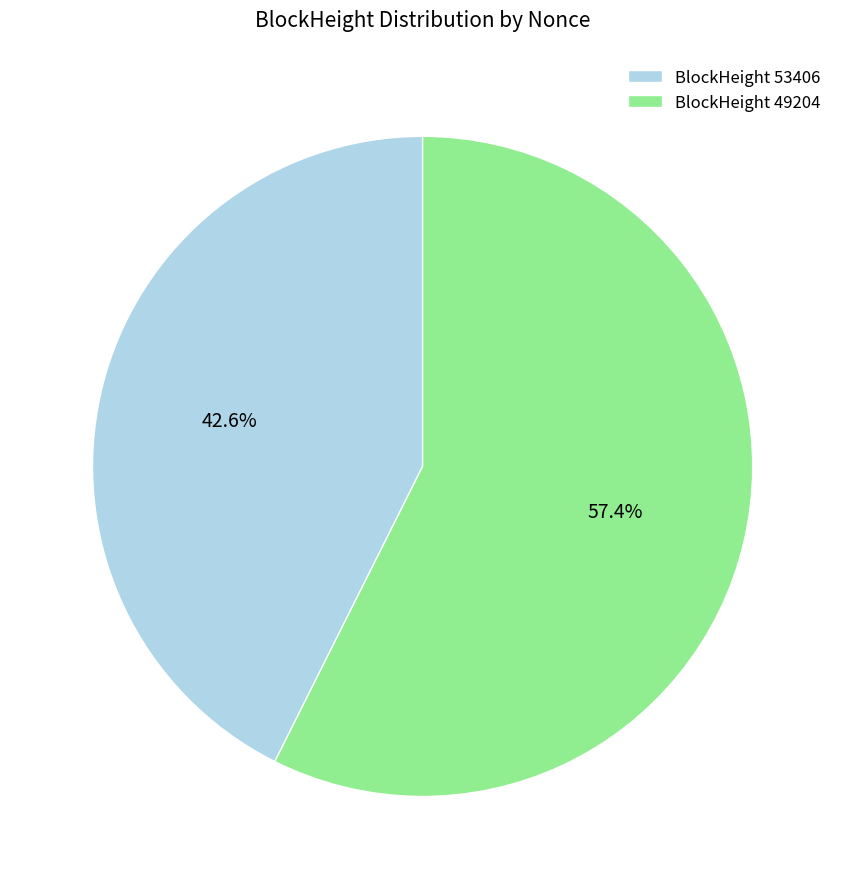

Is there a majority slice in this chart?

Yes